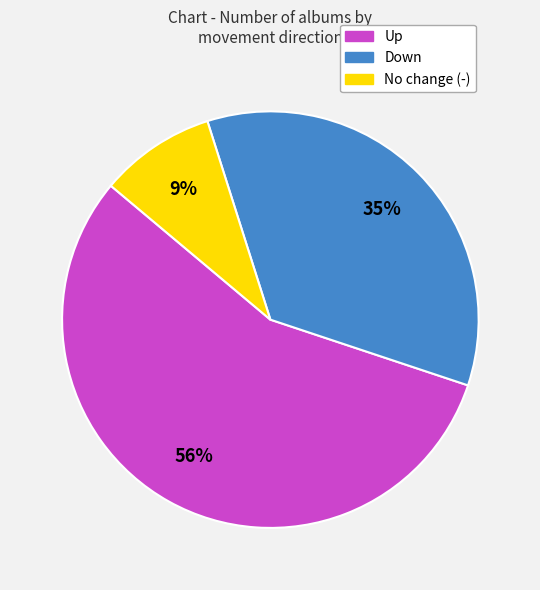

Does any single category account for the majority?

Yes